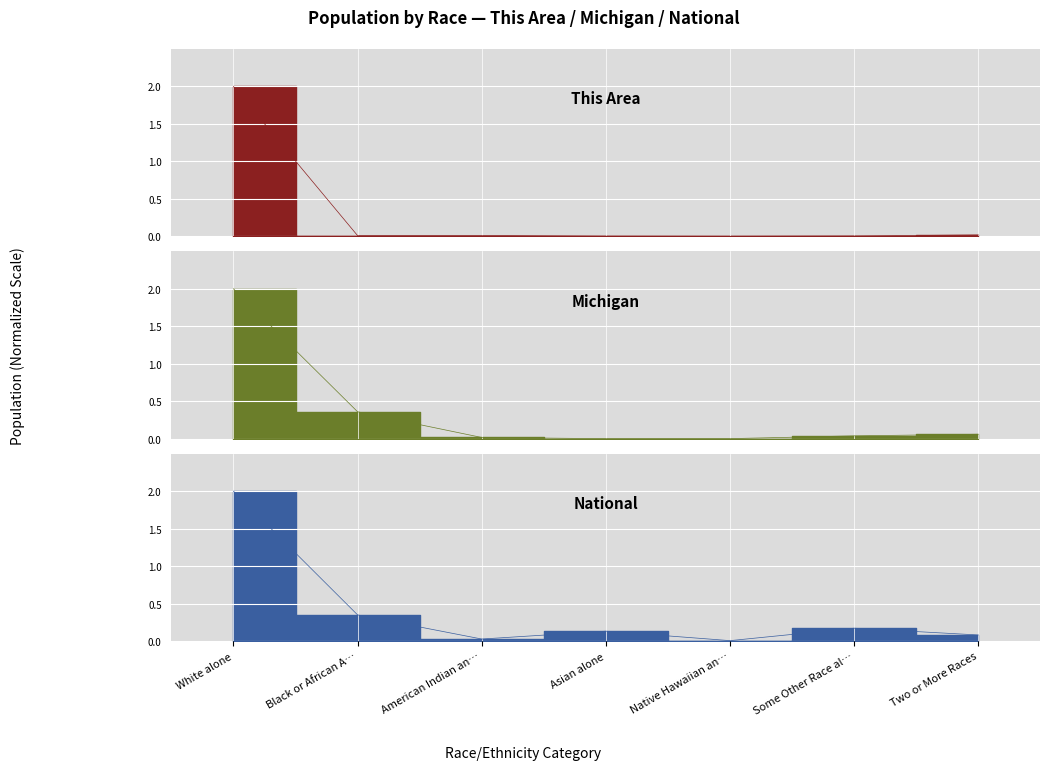

Rank the categories by National value from lowest to highest.

Native Hawaiian an…, American Indian an…, Two or More Races, Asian alone, Some Other Race al…, Black or African A…, White alone